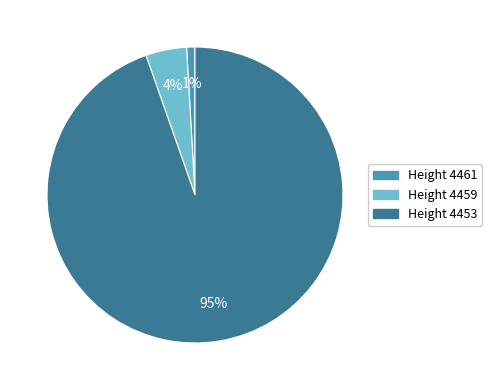

Does any single category account for the majority?

Yes